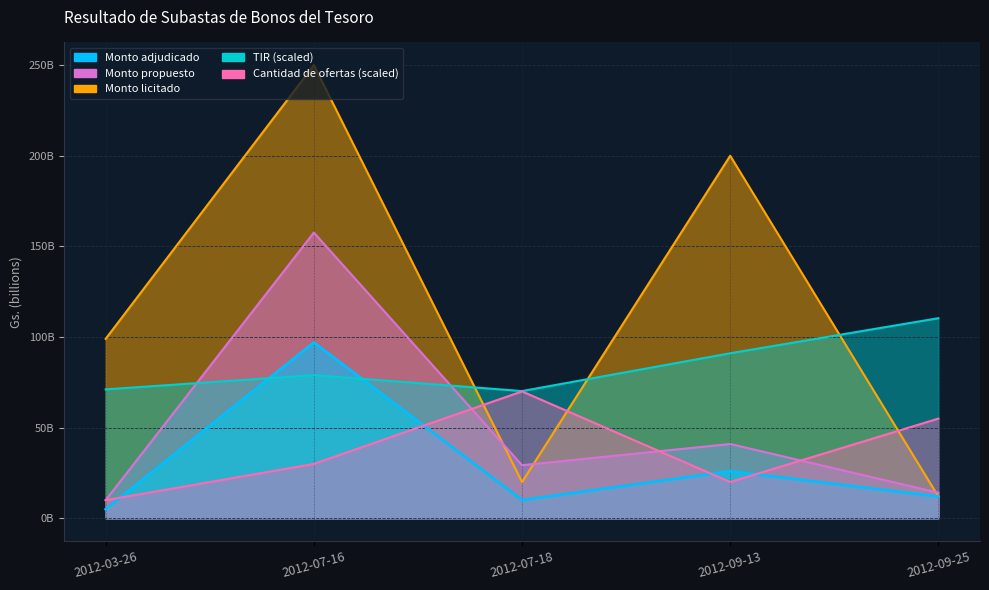

Count the number of data series in this chart.

5